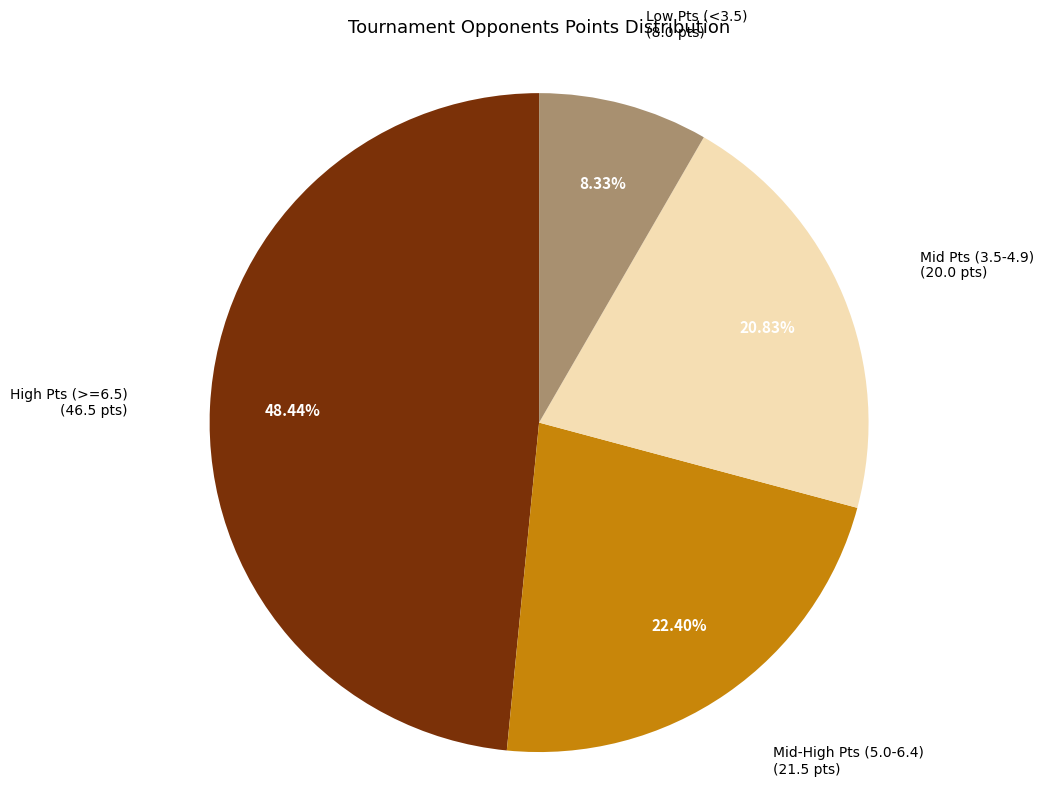

Count the number of slices in the pie.

4